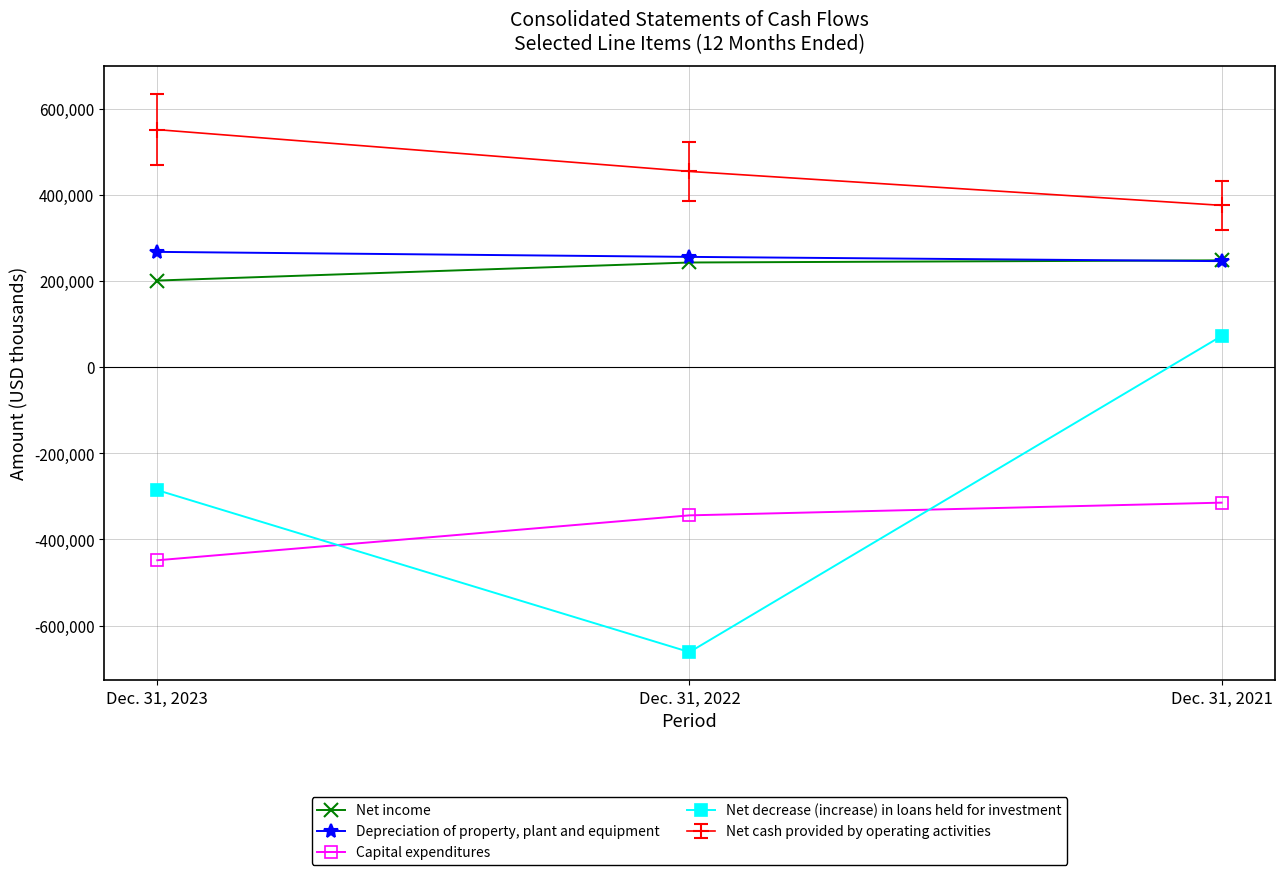

What is the value of the Depreciation of property, plant and equipment point at the 3rd from the left?

246158